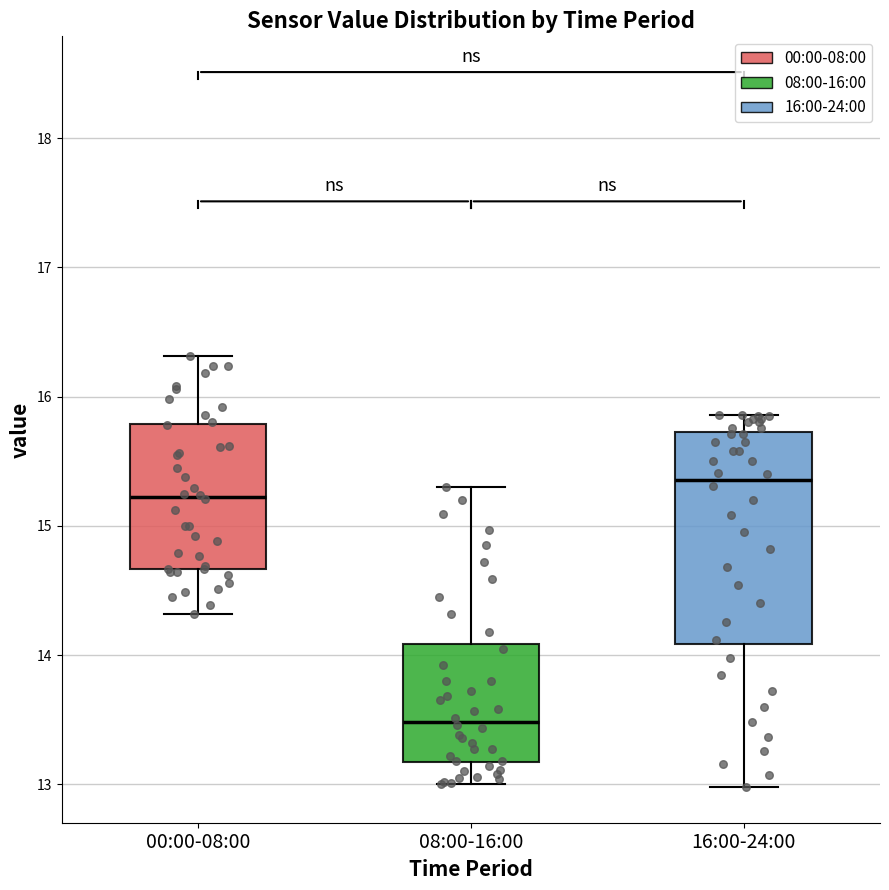

Which box has the highest median line?

16:00-24:00